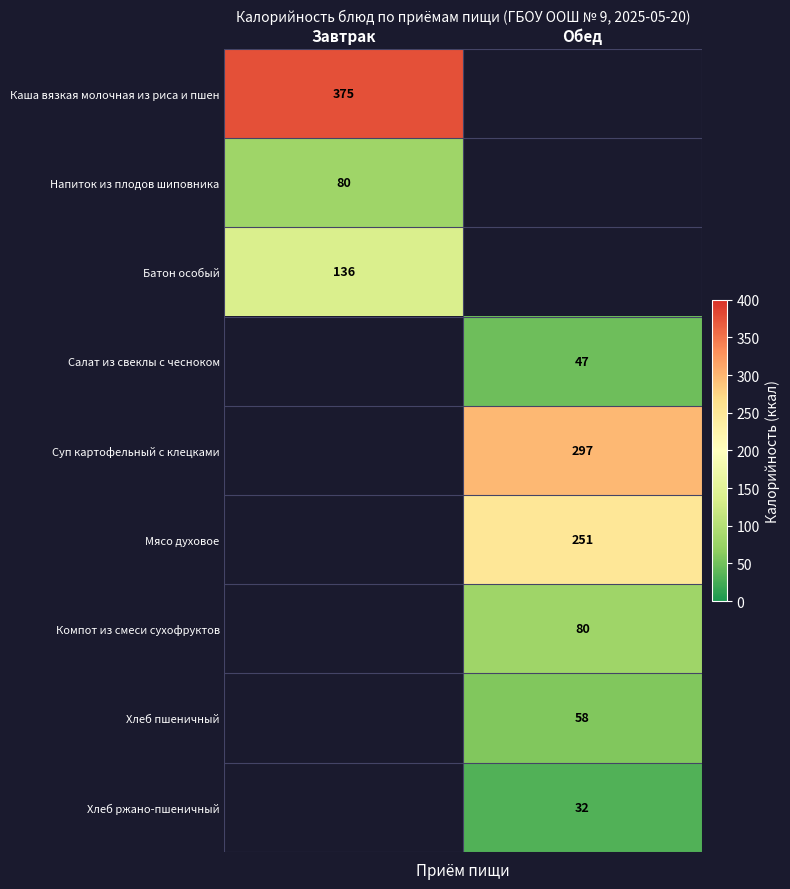

True or false: Салат из свеклы с чесноком has a value of 47.3 at Обед.

True